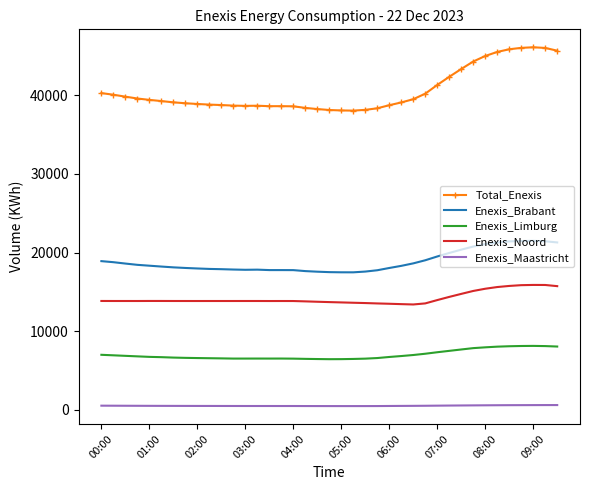

List the series in order of their peak value, highest first.

Total_Enexis, Enexis_Brabant, Enexis_Noord, Enexis_Limburg, Enexis_Maastricht